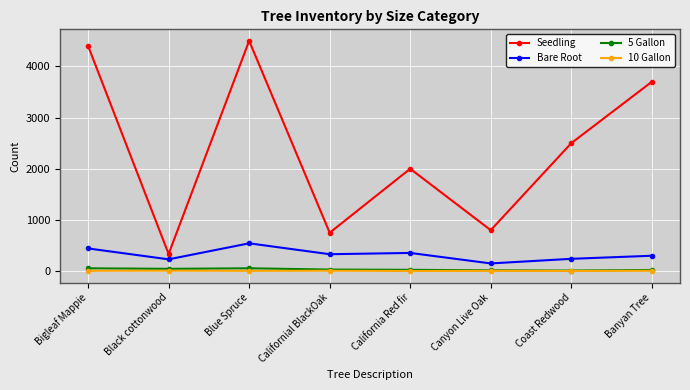

In Seedling, how many points are lower than both neighbors (excluding endpoints)?

3